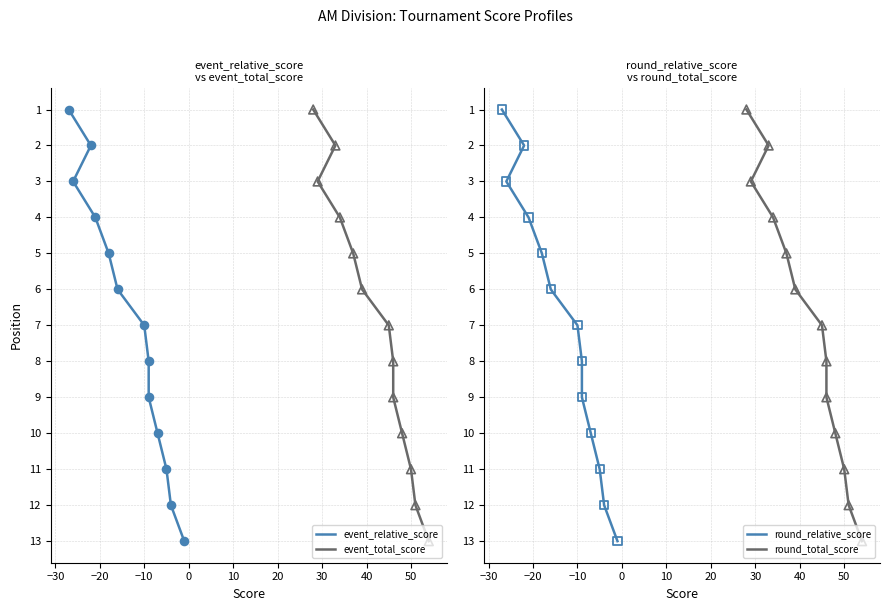

Which series has the largest Y range (max minus min)?

event_relative_score